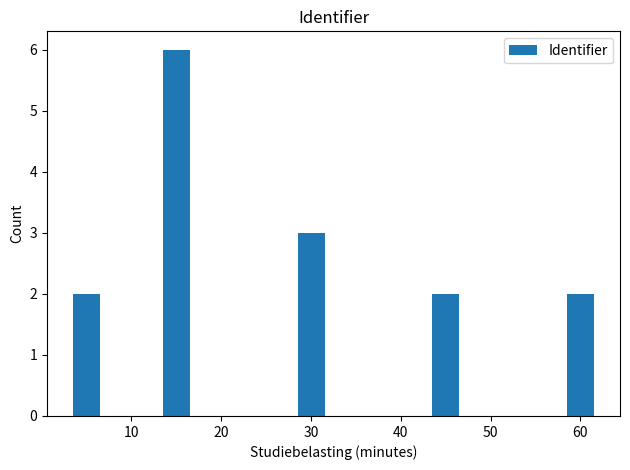

Reading left to right, transcribe all the data shown in this chart.

2	6	3	2	2